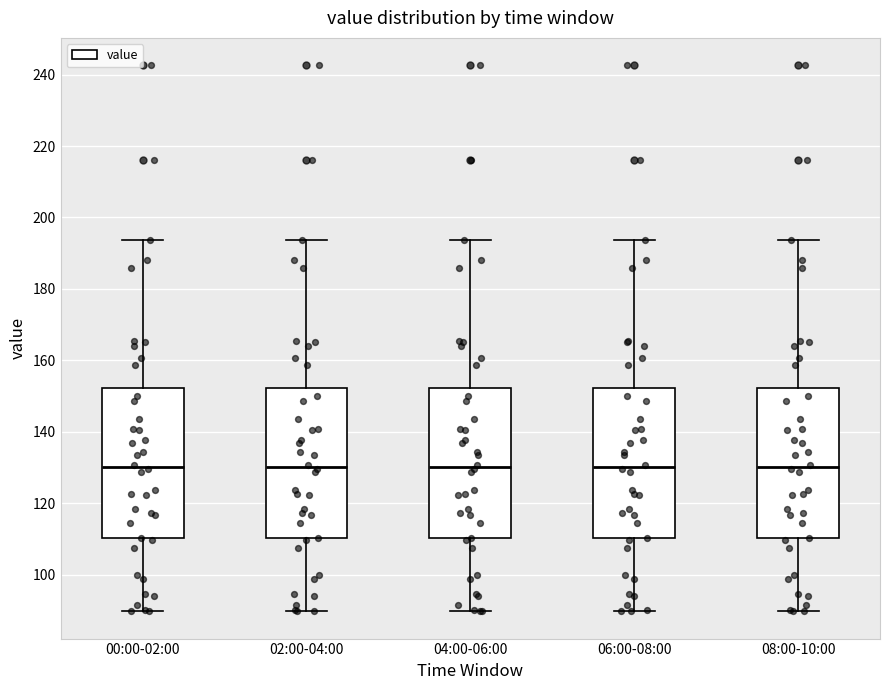

Where does the median line of the box for 02:00-04:00 sit on the y-axis? The values are not printed on the chart, so give them approximately, as read against the axis.

130